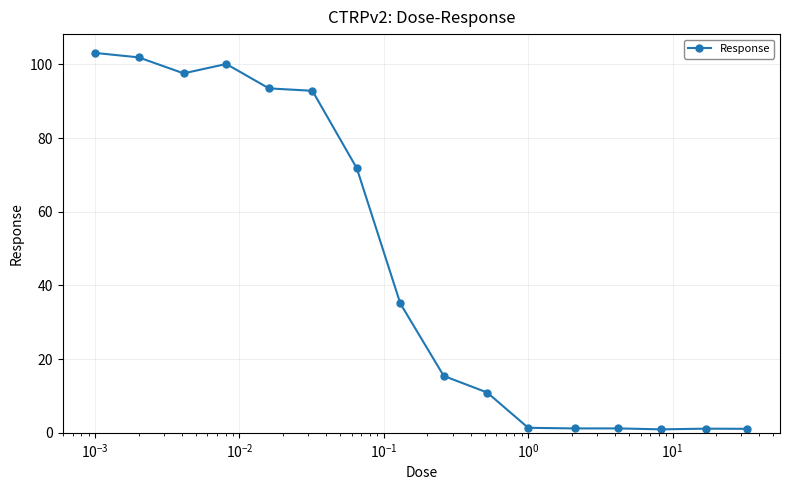

What is the difference between the maximum and minimum values?

102.2